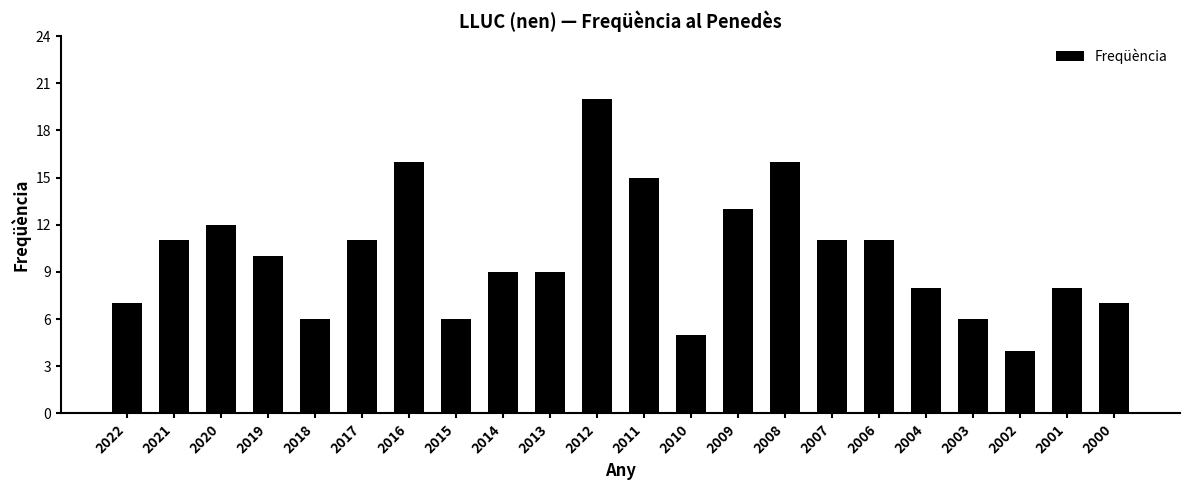

Where does the data first go above 10?

2021